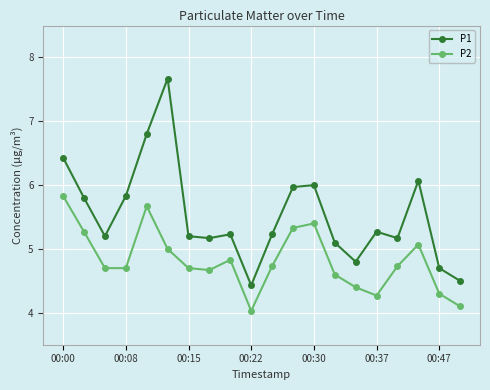

What is the value of the P2 point at the 18th from the left?

5.1